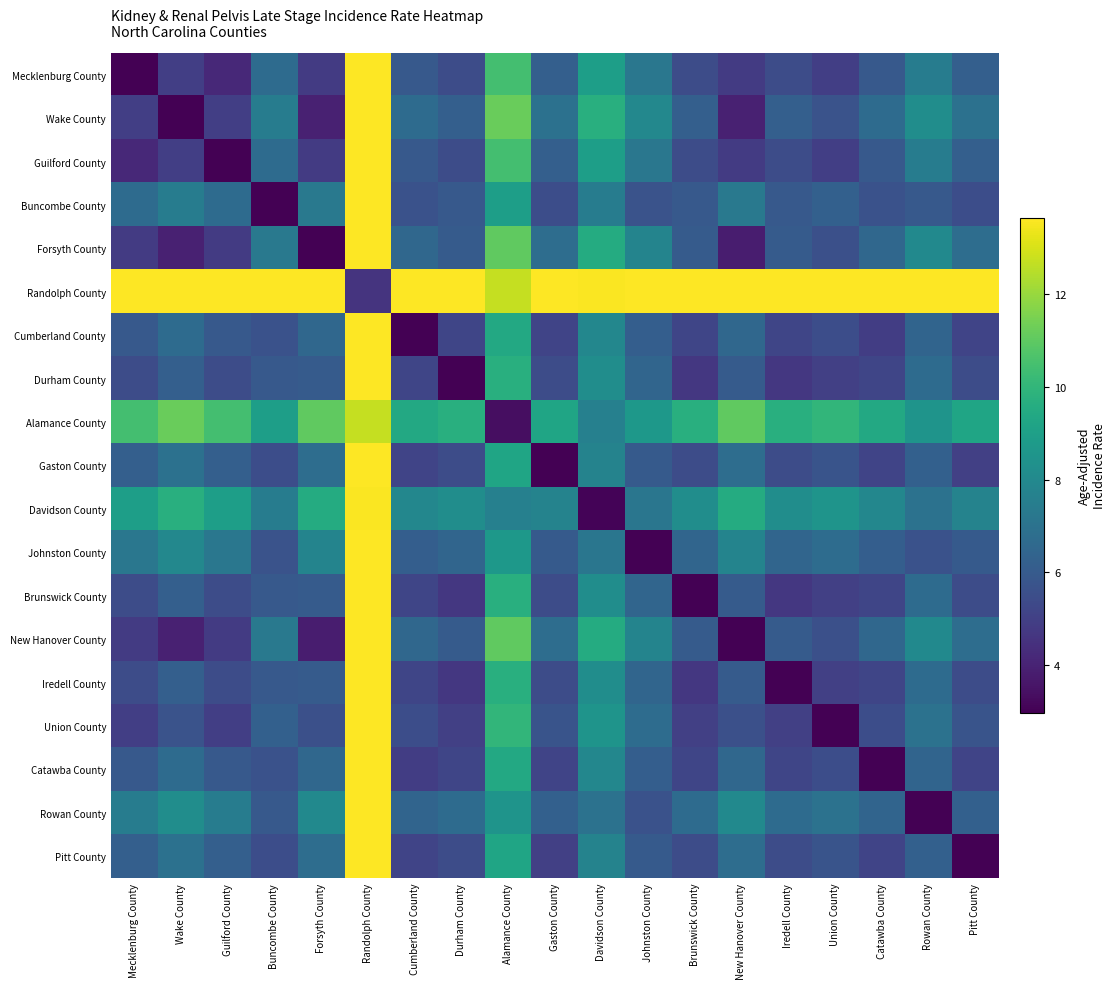

Between New Hanover County and Durham County, which is larger?

Durham County